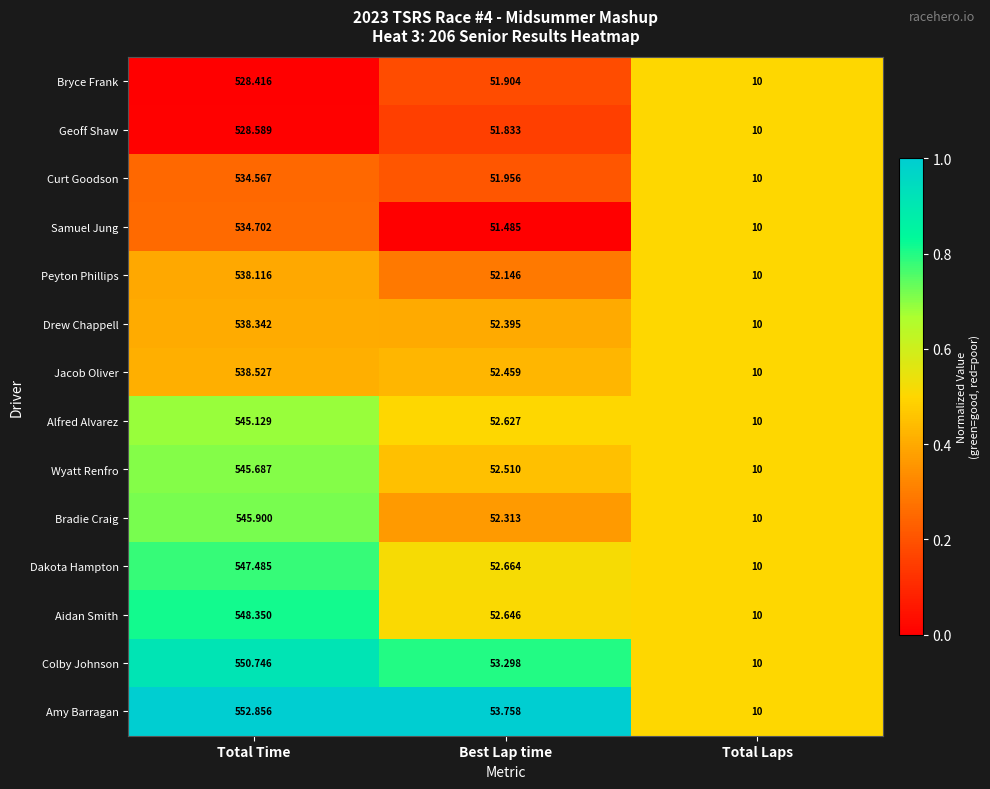

What is the greatest value displayed?

552.9